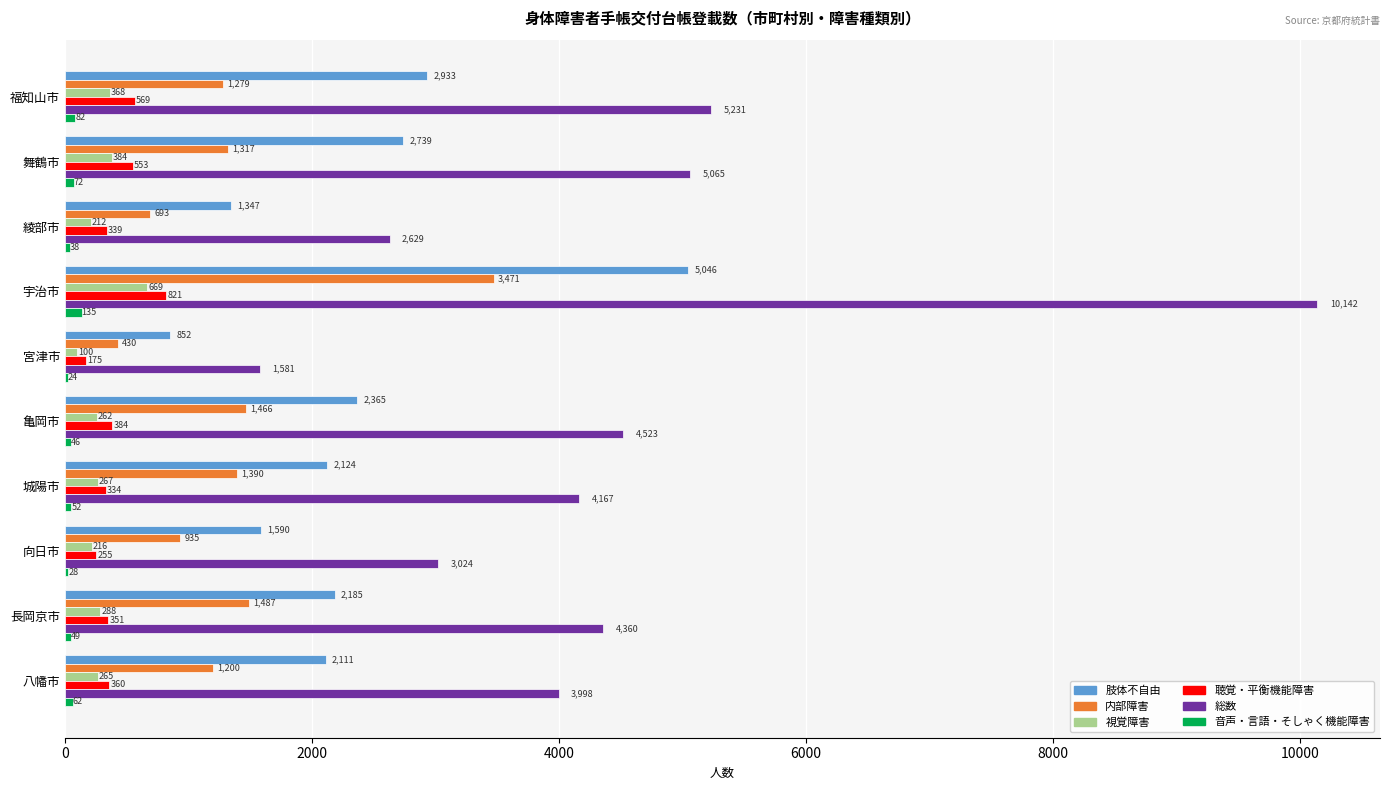

What is the sum of the 肢体不自由 values at 八幡市 and 向日市?

3701